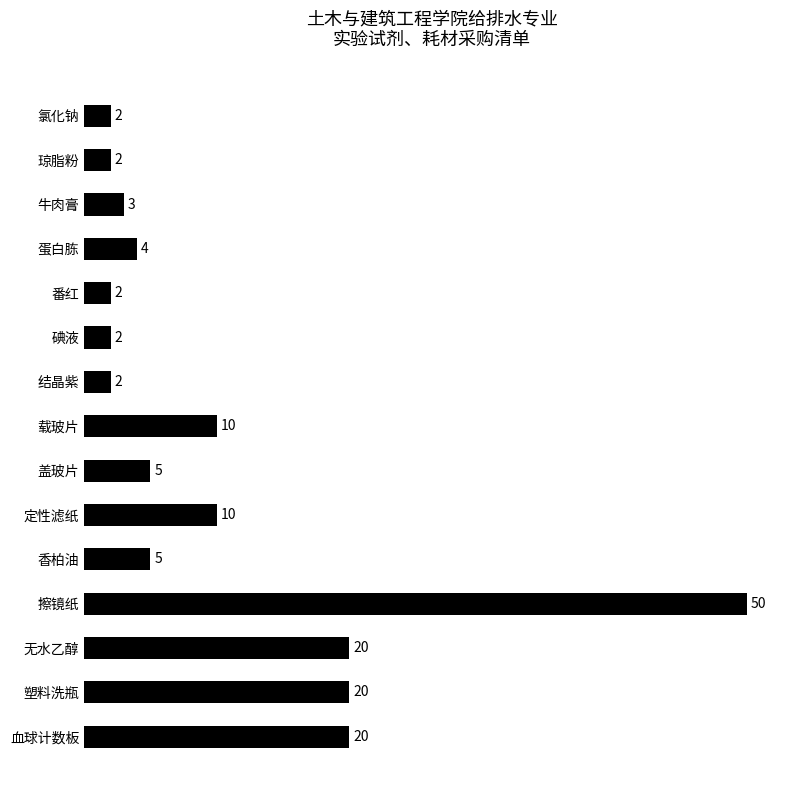

Reading top to bottom, extract all data points from this chart.

2	2	3	4	2	2	2	10	5	10	5	50	20	20	20